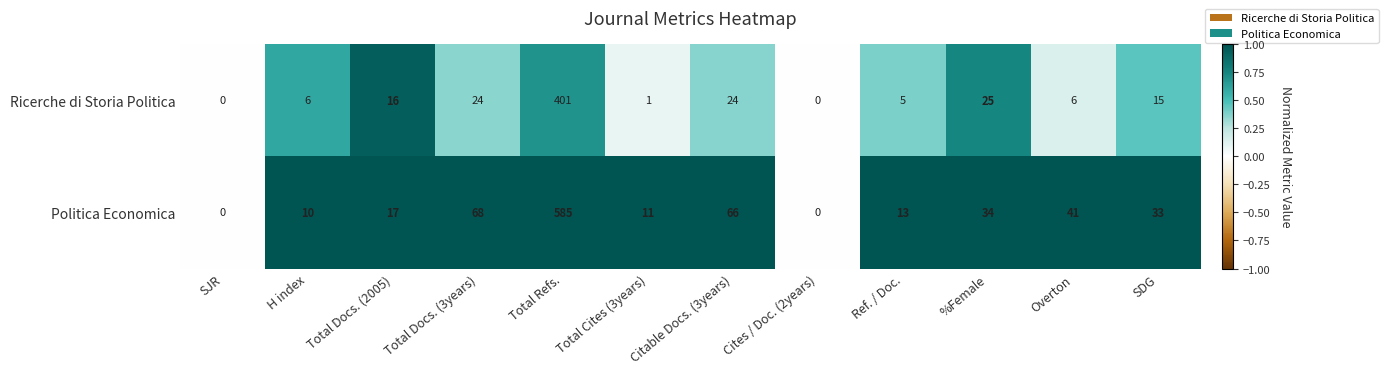

How many series are shown in this chart?

2